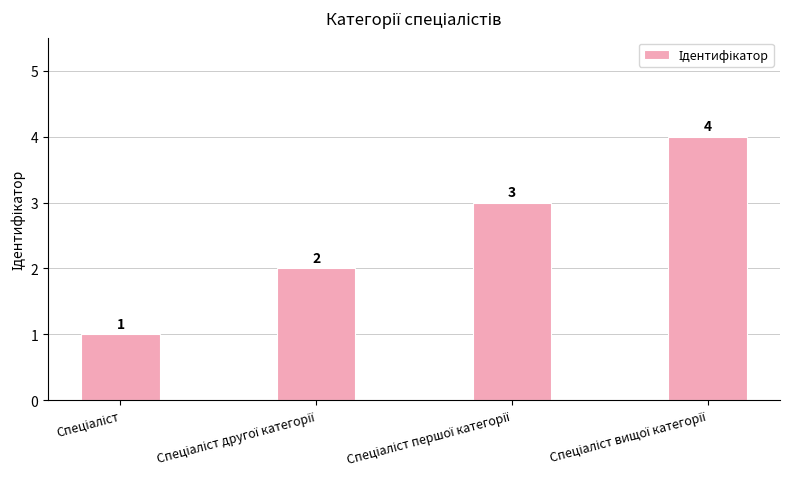

Count the values in the range 2 to 4.

3